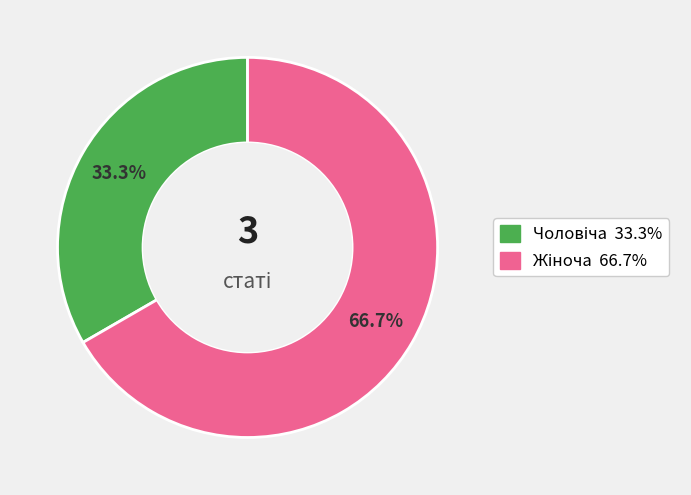

Is there any slice that represents more than half of the pie?

Yes